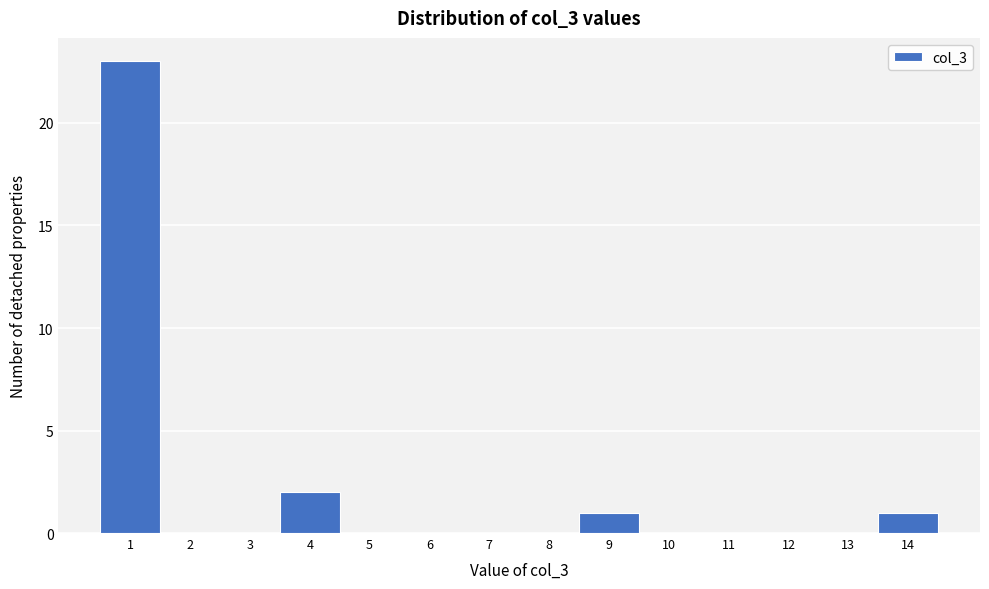

Reading left to right, transcribe this chart: for each bar, give the range it covers on the x-axis and its height. The values are not printed on the chart, so give them approximately, as read against the axis.

0.5 to 1.5: 23
1.5 to 2.5: 0
2.5 to 3.5: 0
3.5 to 4.5: 2
4.5 to 5.5: 0
5.5 to 6.5: 0
6.5 to 7.5: 0
7.5 to 8.5: 0
8.5 to 9.5: 1
9.5 to 10.5: 0
10.5 to 11.5: 0
11.5 to 12.5: 0
12.5 to 13.5: 0
13.5 to 14.5: 1